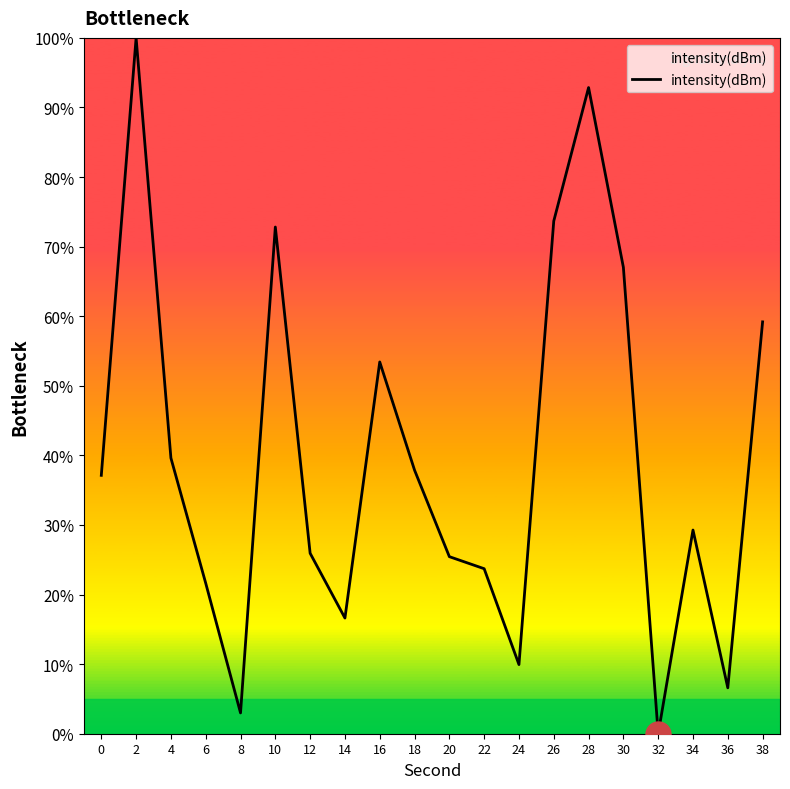

Approximately how many times larger is the value at 30 compared to 14?

4.0